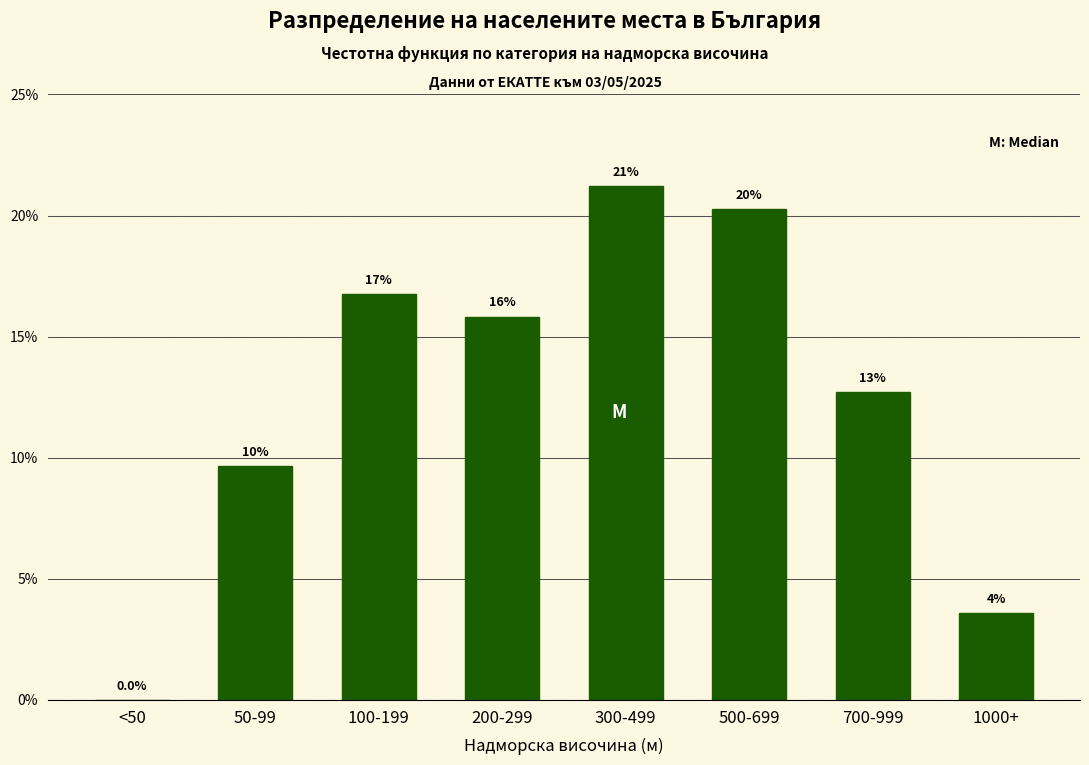

Are the bars horizontal?

No